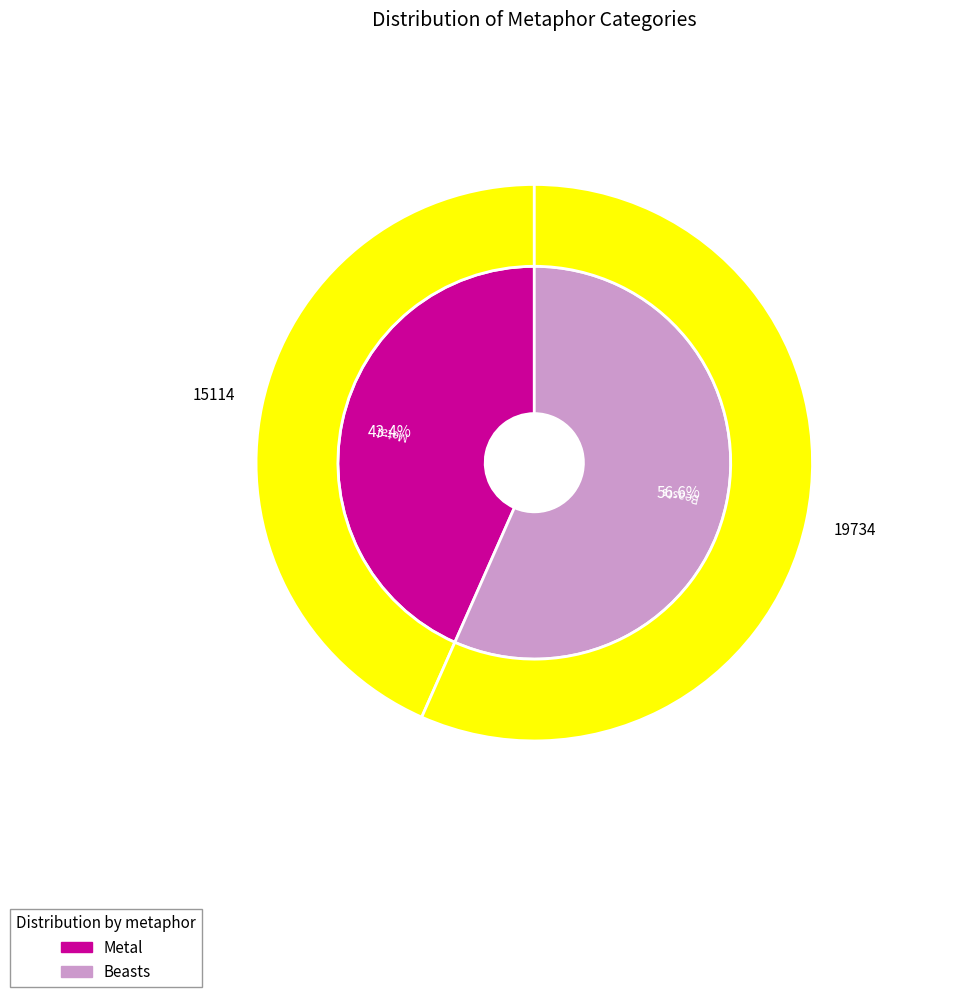

How much of the chart is everything except Metal?

56.6%